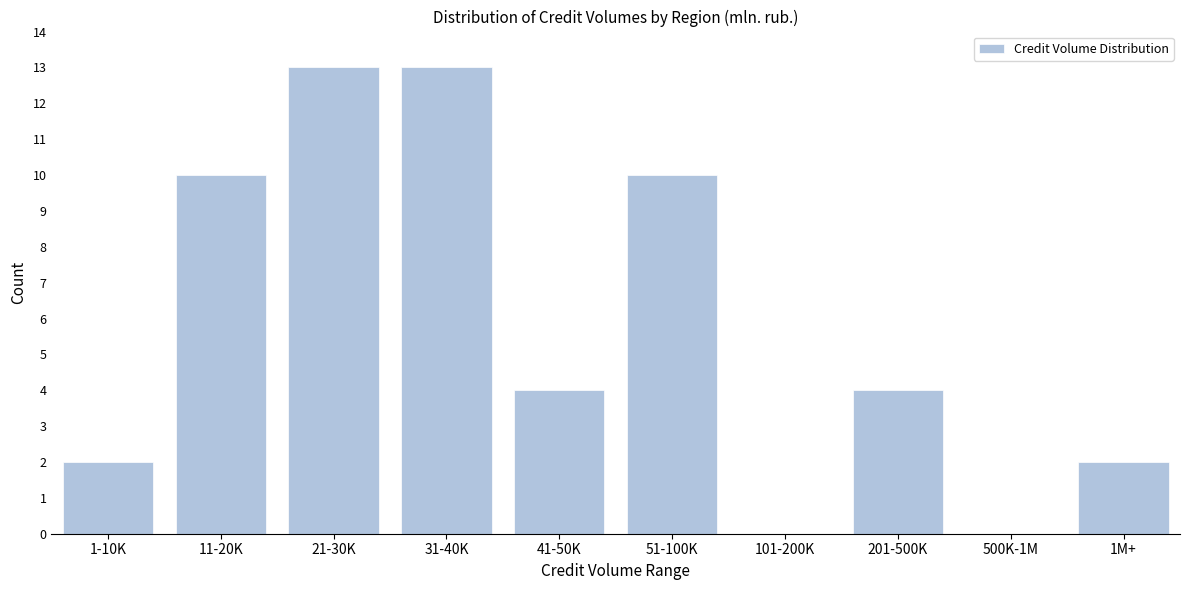

Reading right to left, extract all data points from this chart.

1M+=2	500K-1M=0	201-500K=4	101-200K=0	51-100K=10	41-50K=4	31-40K=13	21-30K=13	11-20K=10	1-10K=2